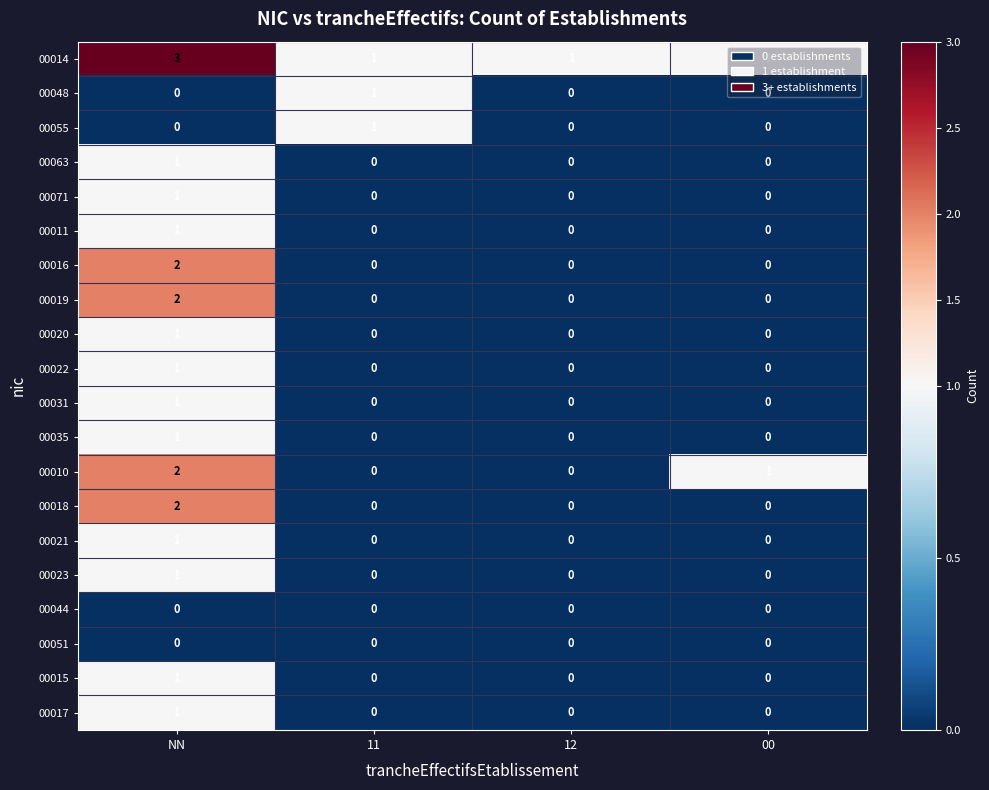

At how many categories does at least one series exceed 0?

4